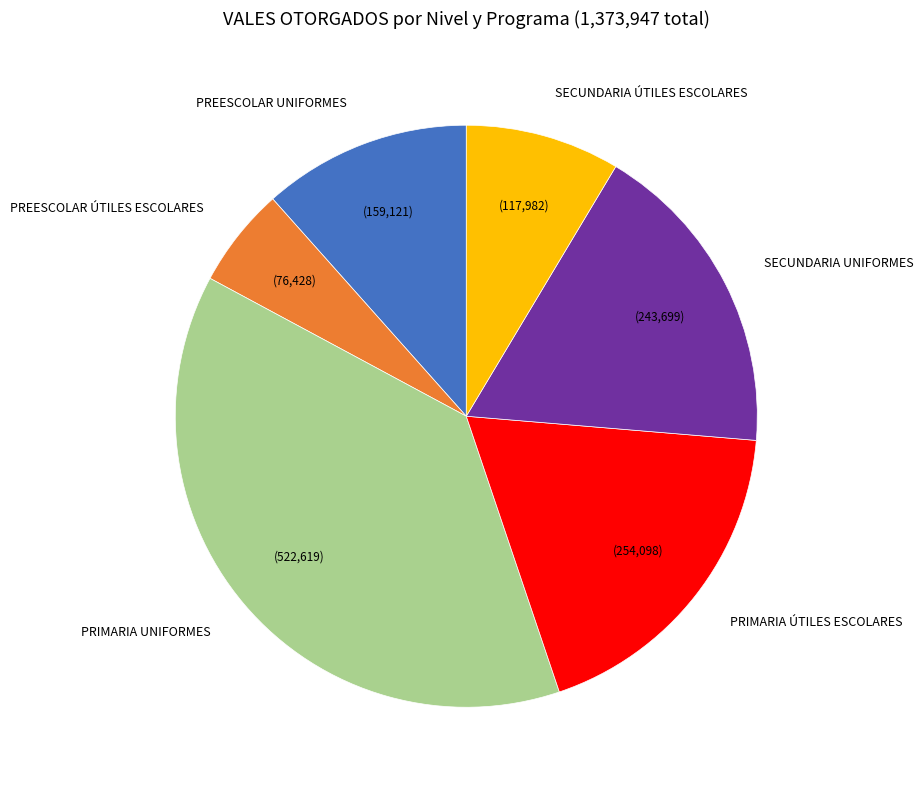

Count the number of slices in the pie.

6